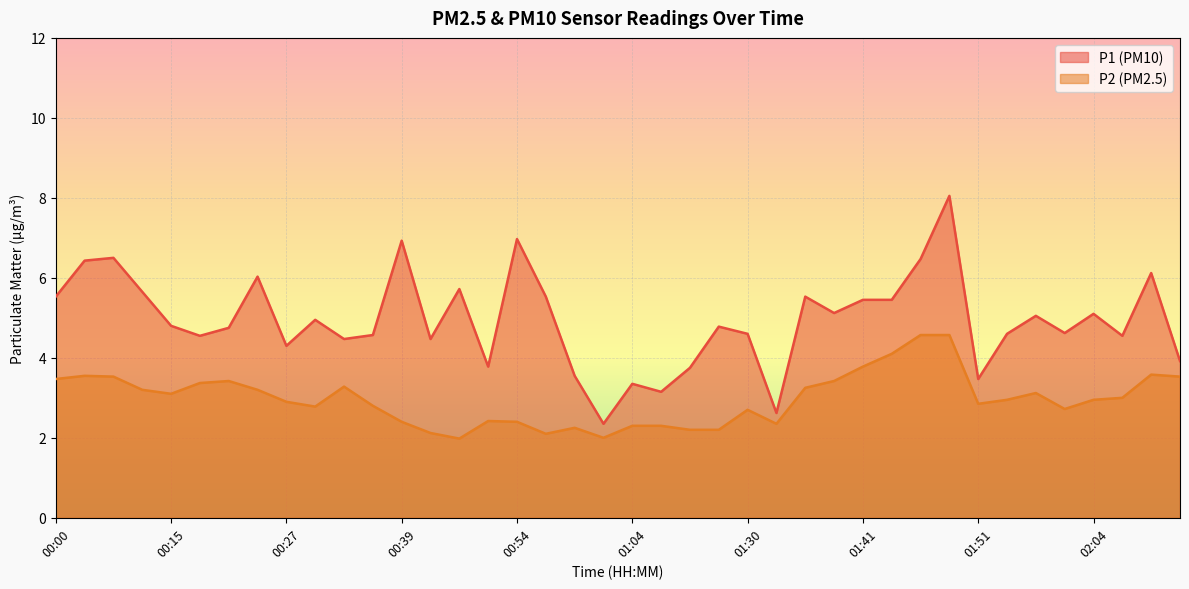

What are all the series names shown in the legend?

P1 (PM10), P2 (PM2.5)